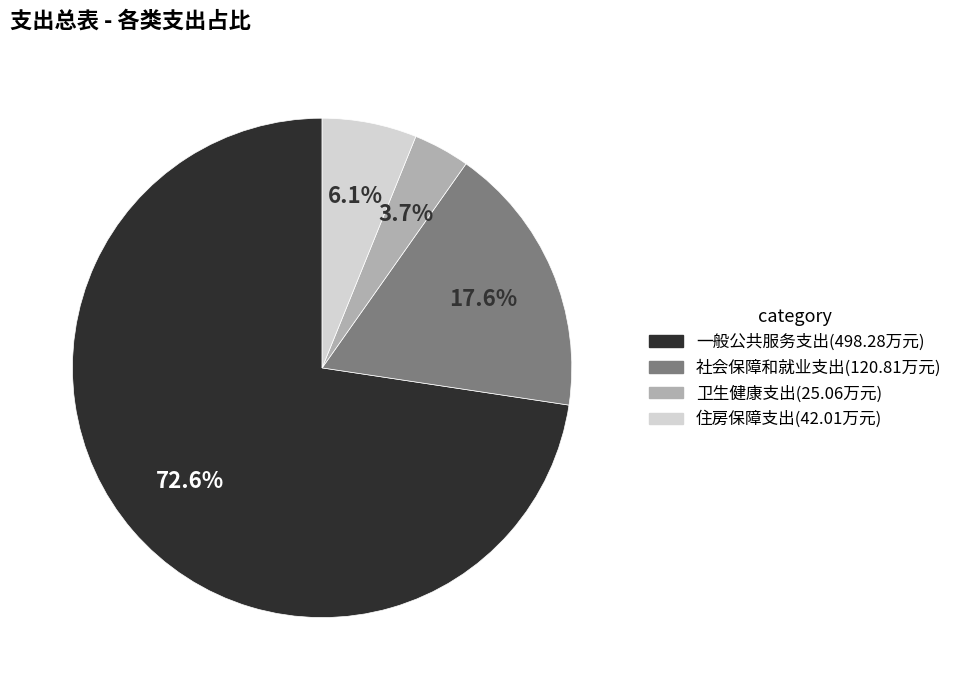

Which has a higher value, 社会保障和就业支出 or 卫生健康支出?

社会保障和就业支出